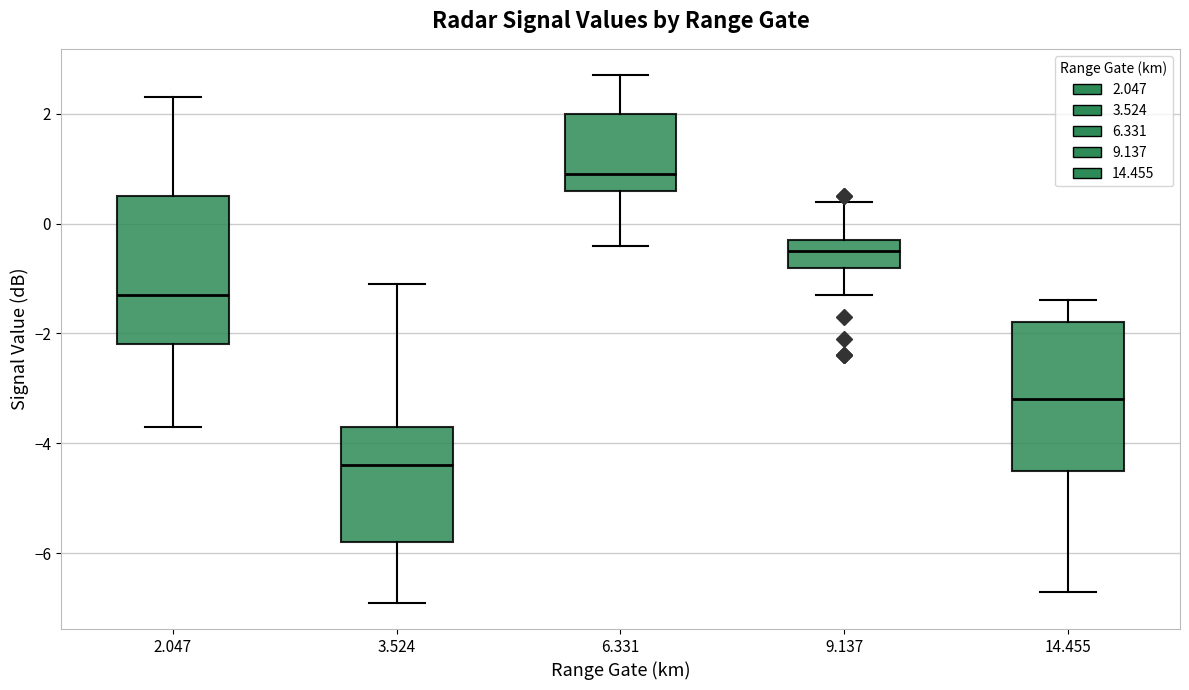

Reading left to right, transcribe this box plot: for each box, give where its median line is, the range the box spans, and where its two whiskers end, as read against the y-axis. The values are not printed on the chart, so give them approximately, as read against the axis.

2.047: median -1.2, box -2.2 to 0.6, whiskers -3.6 to 2.4
3.524: median -4.4, box -5.8 to -3.6, whiskers -6.8 to -1.0
6.331: median 1.0, box 0.6 to 2.0, whiskers -0.4 to 2.8
9.137: median -0.4, box -0.8 to -0.2, whiskers -1.2 to 0.4
14.455: median -3.2, box -4.4 to -1.8, whiskers -6.6 to -1.4